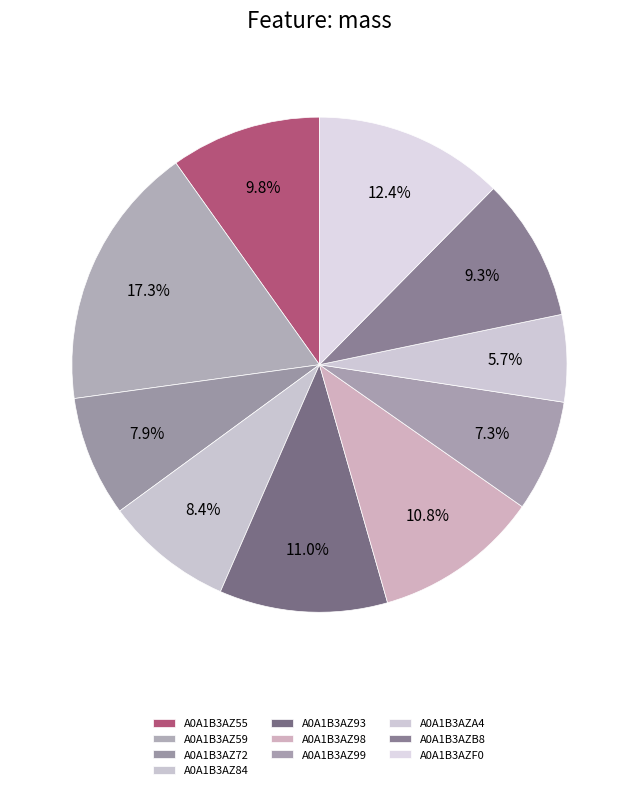

To the nearest percent, what percentage of the pie is A0A1B3AZ84?

8%